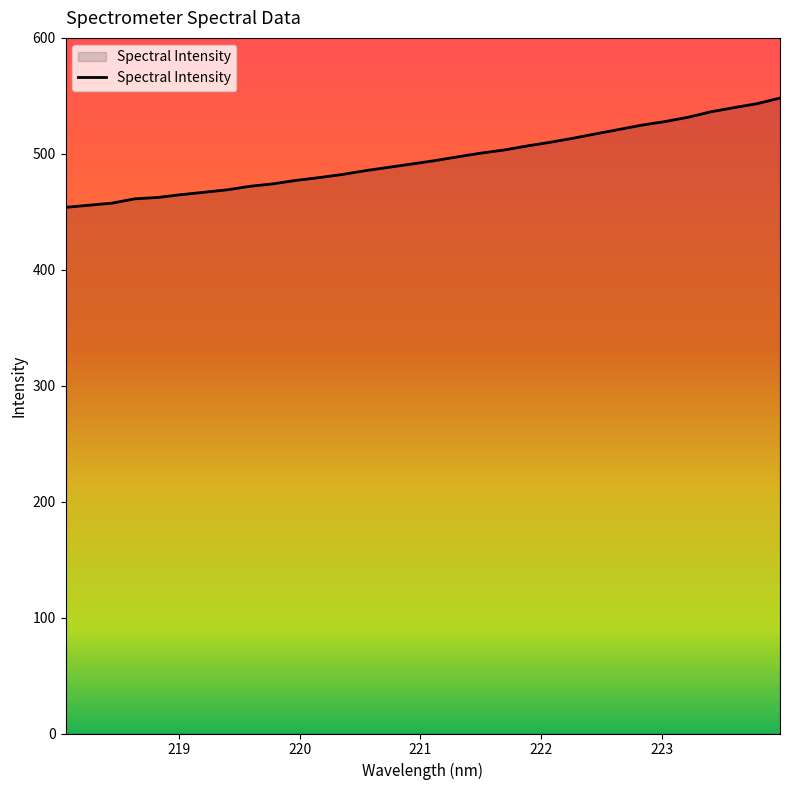

What is the minimum value shown in the chart?

453.8